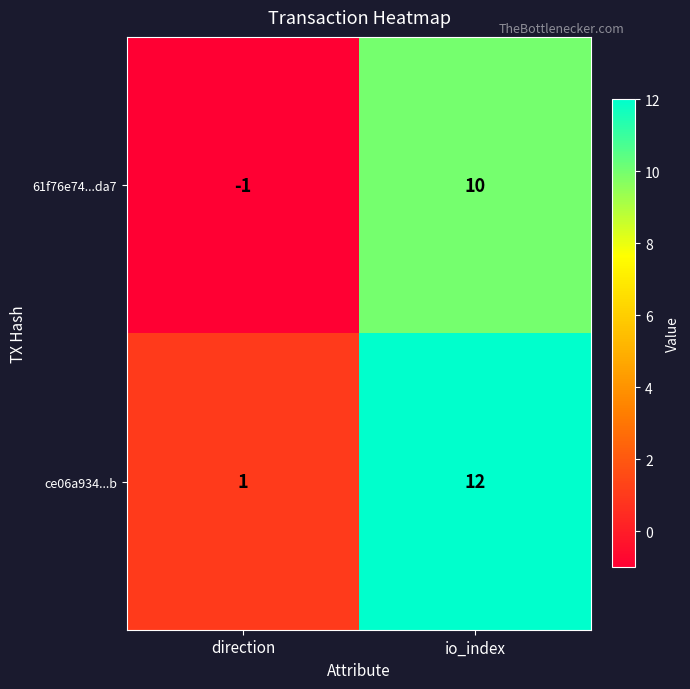

What is the difference between the 61f76e74...da7 values at io_index and direction?

11